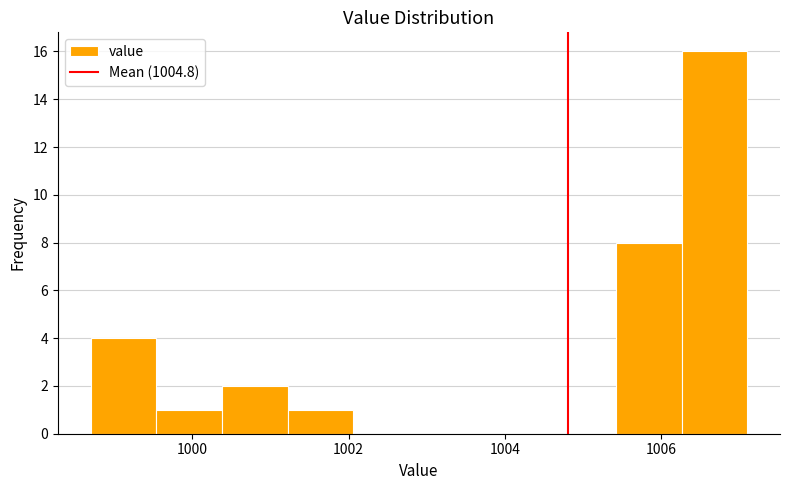

Over which range of the x-axis is the bar tallest?

1006.26 to 1007.10